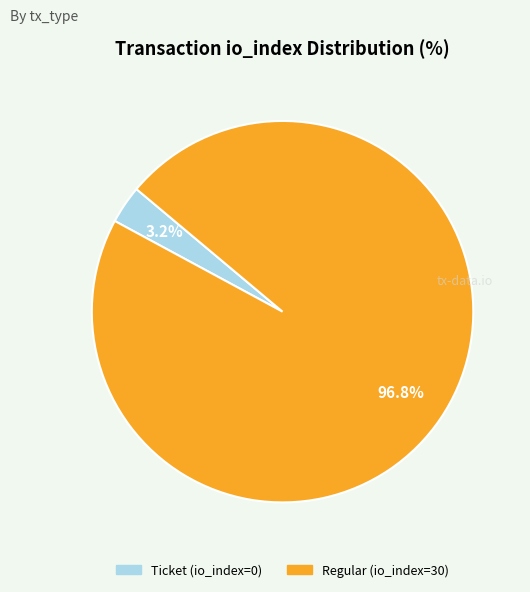

To the nearest percent, what percentage of the pie is Regular (io_index=30)?

97%